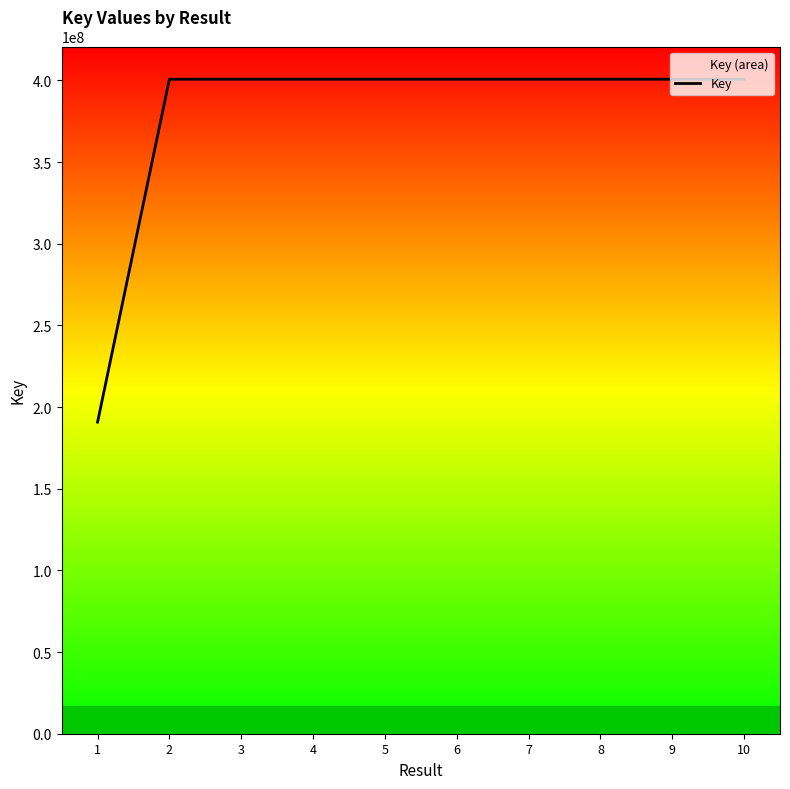

What is the difference between the values at 1 and 6?

209926448